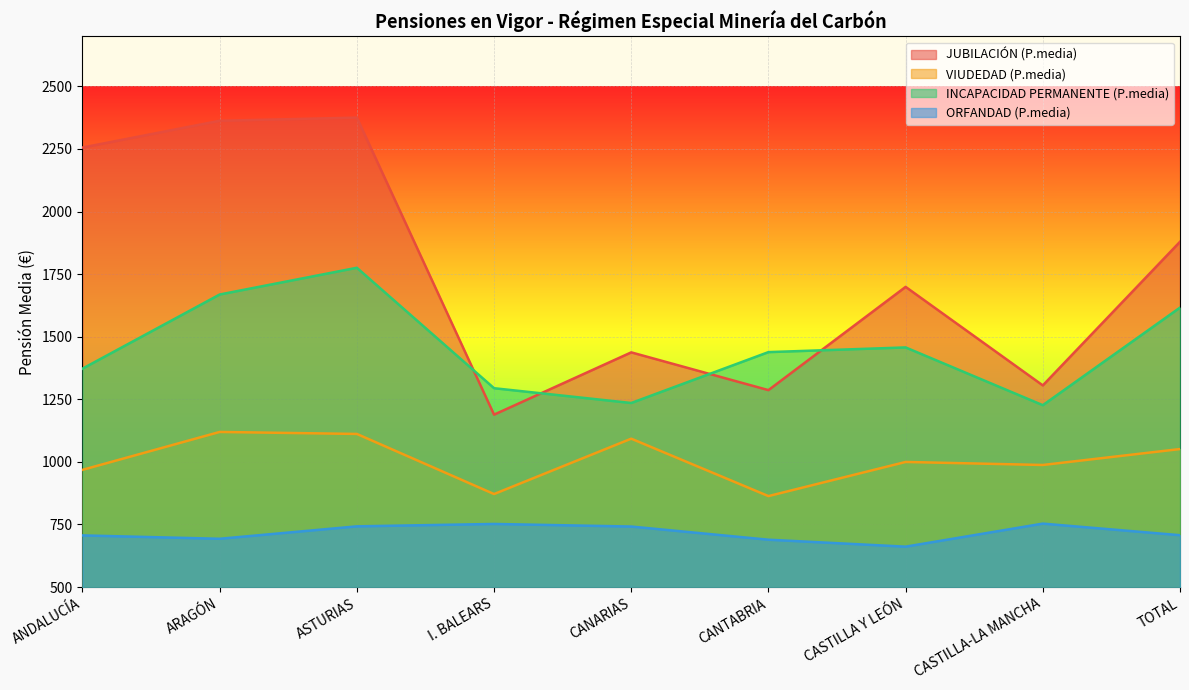

What is the sum of all INCAPACIDAD PERMANENTE (P.media) values?

13083.8